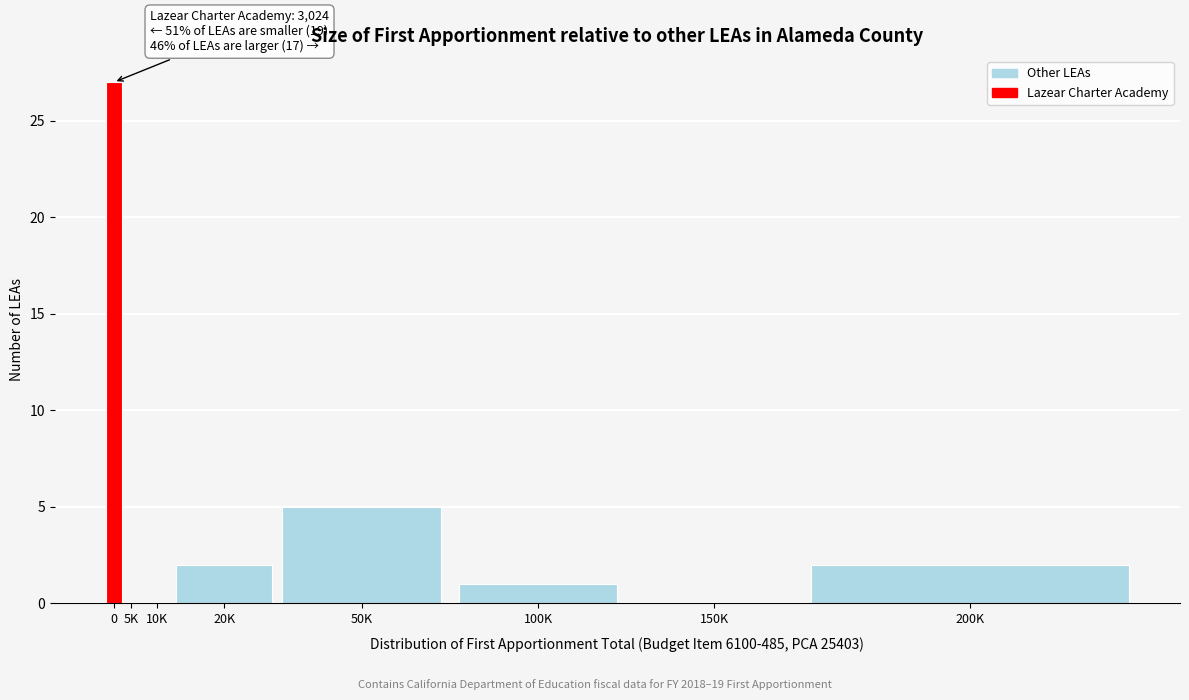

Reading left to right, what are all the values shown in this chart?

0=27	5K=0	10K=0	20K=2	50K=5	100K=1	150K=0	200K=2